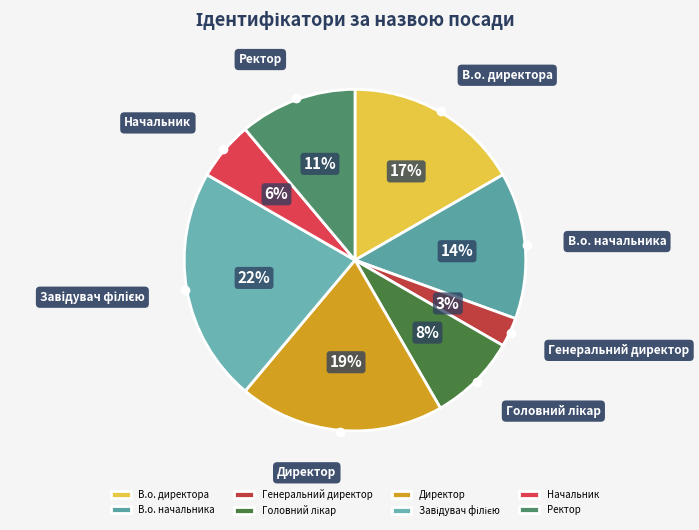

To the nearest percent, what percentage of the pie is Начальник?

6%